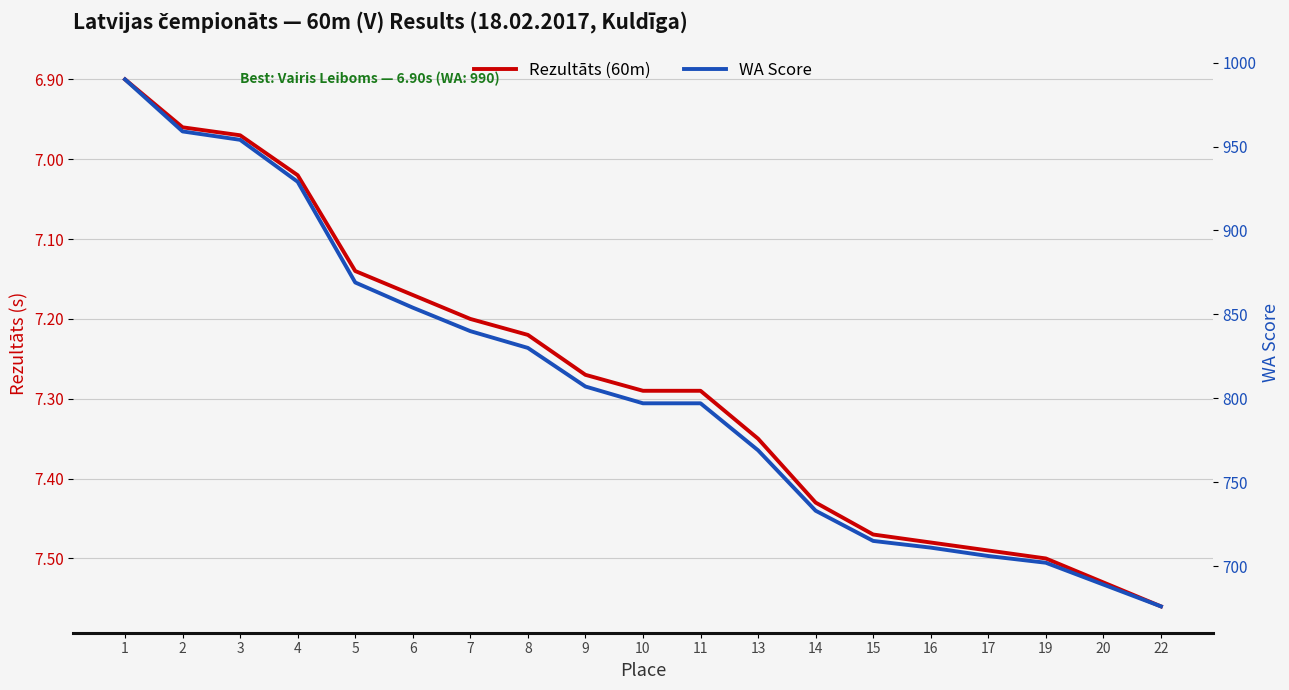

Which series has the largest total across all categories?

WA Score